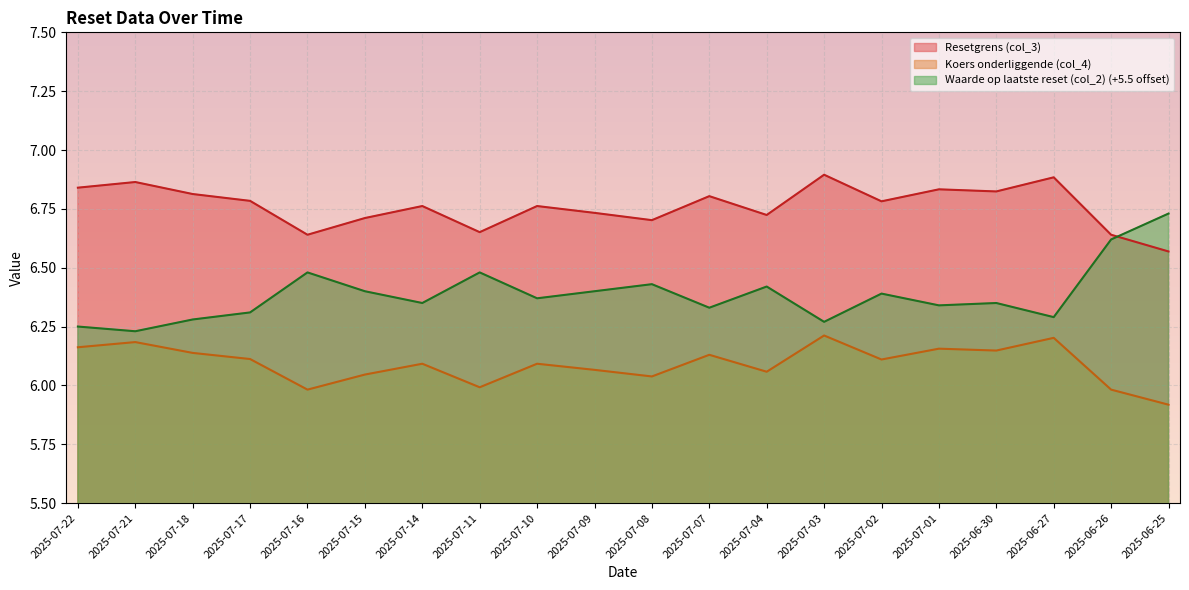

True or false: Resetgrens (col_3) and Koers onderliggende (col_4) intersect in this chart.

False